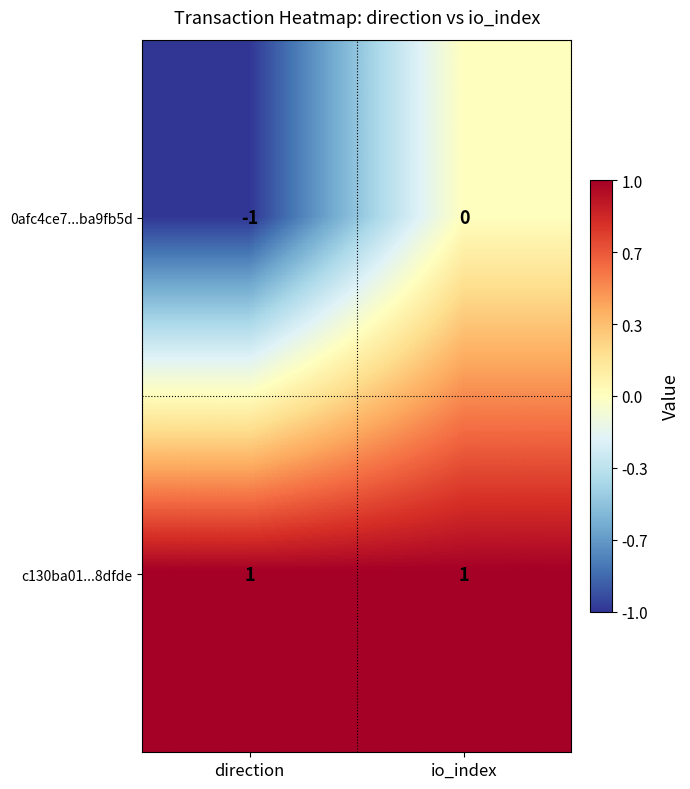

Reading left to right, list all the values displayed in this chart.

0afc4ce7...ba9fb5d: direction=-1	io_index=0
c130ba01...8dfde: direction=1	io_index=1